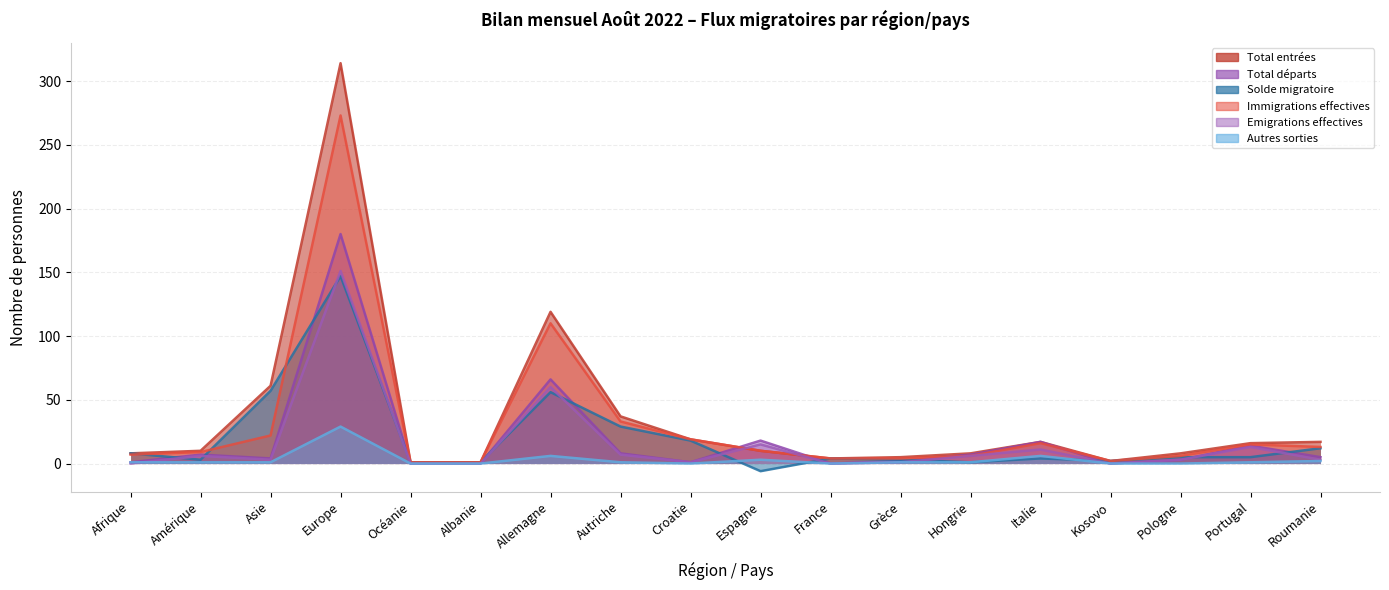

At which category is the sum across all series the highest?

Europe